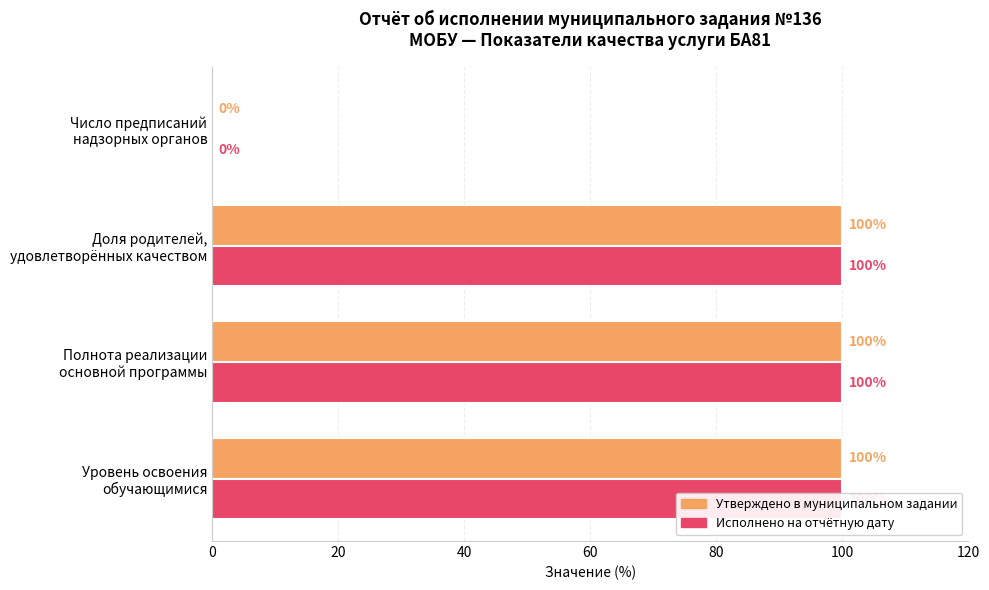

Rank the series by their maximum value, from lowest to highest.

Утверждено в муниципальном задании, Исполнено на отчётную дату